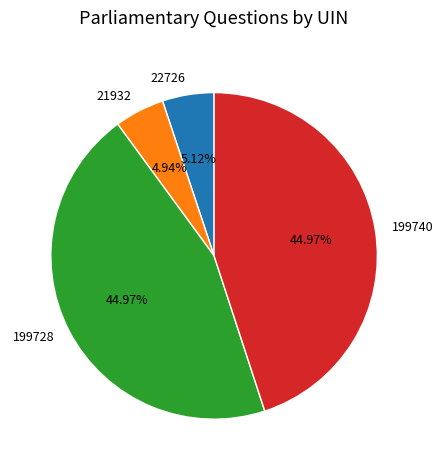

Is there any slice that represents more than half of the pie?

No